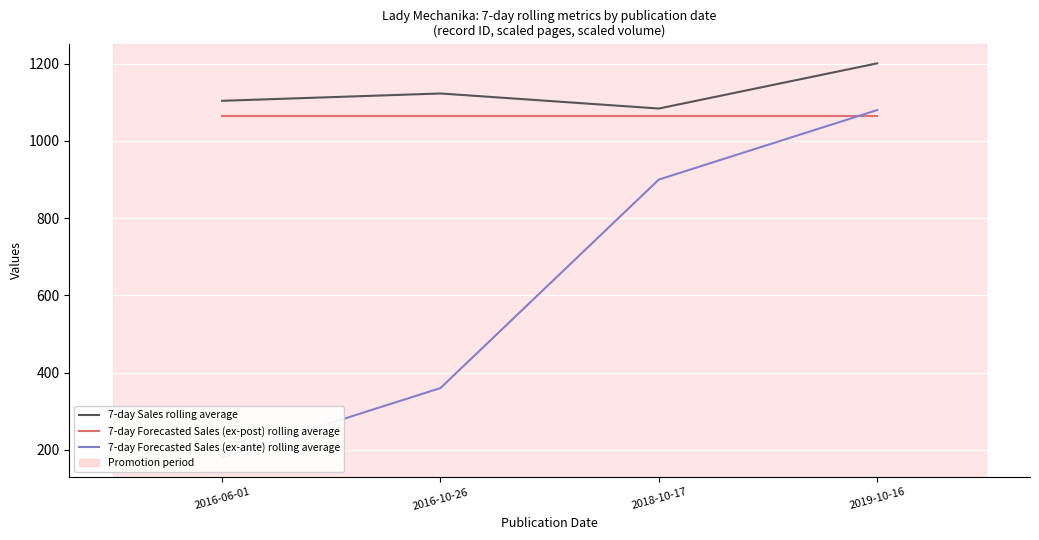

Which series has the largest range (max minus min)?

7-day Forecasted Sales (ex-ante) rolling average